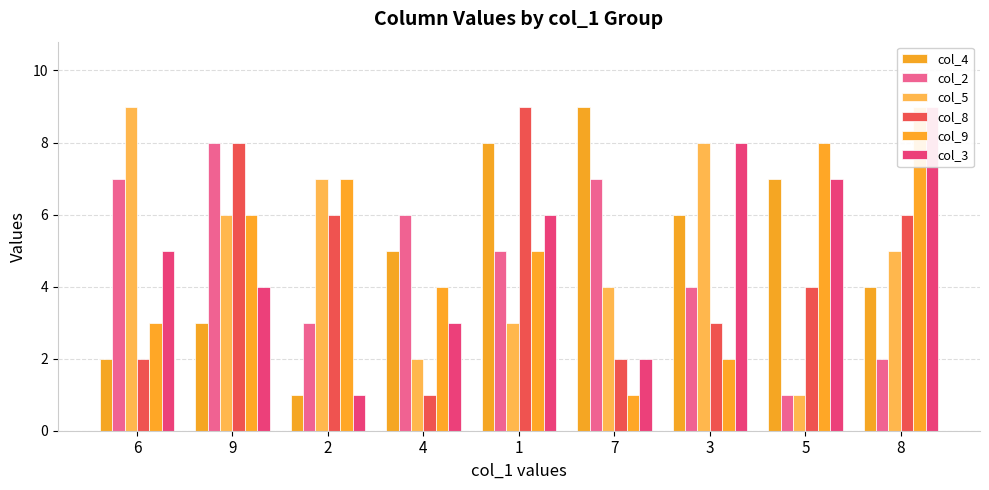

The col_2 series shows 6 at 4. True or false?

True